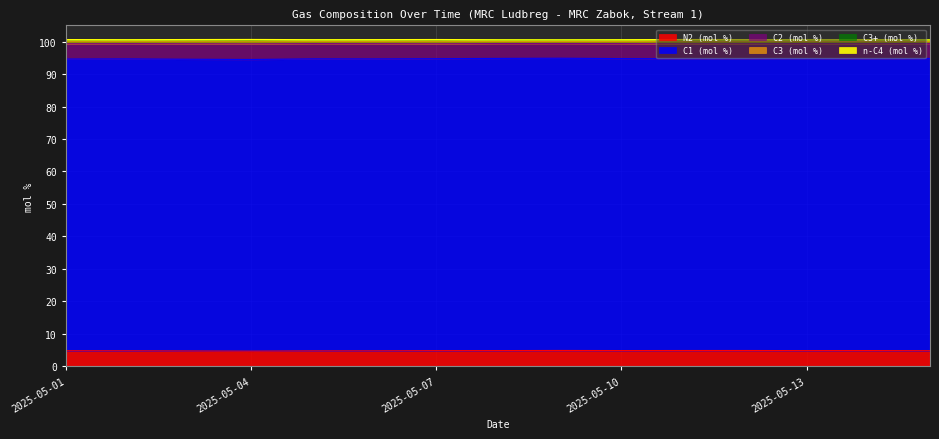

Does the chart have visible grid lines?

Yes